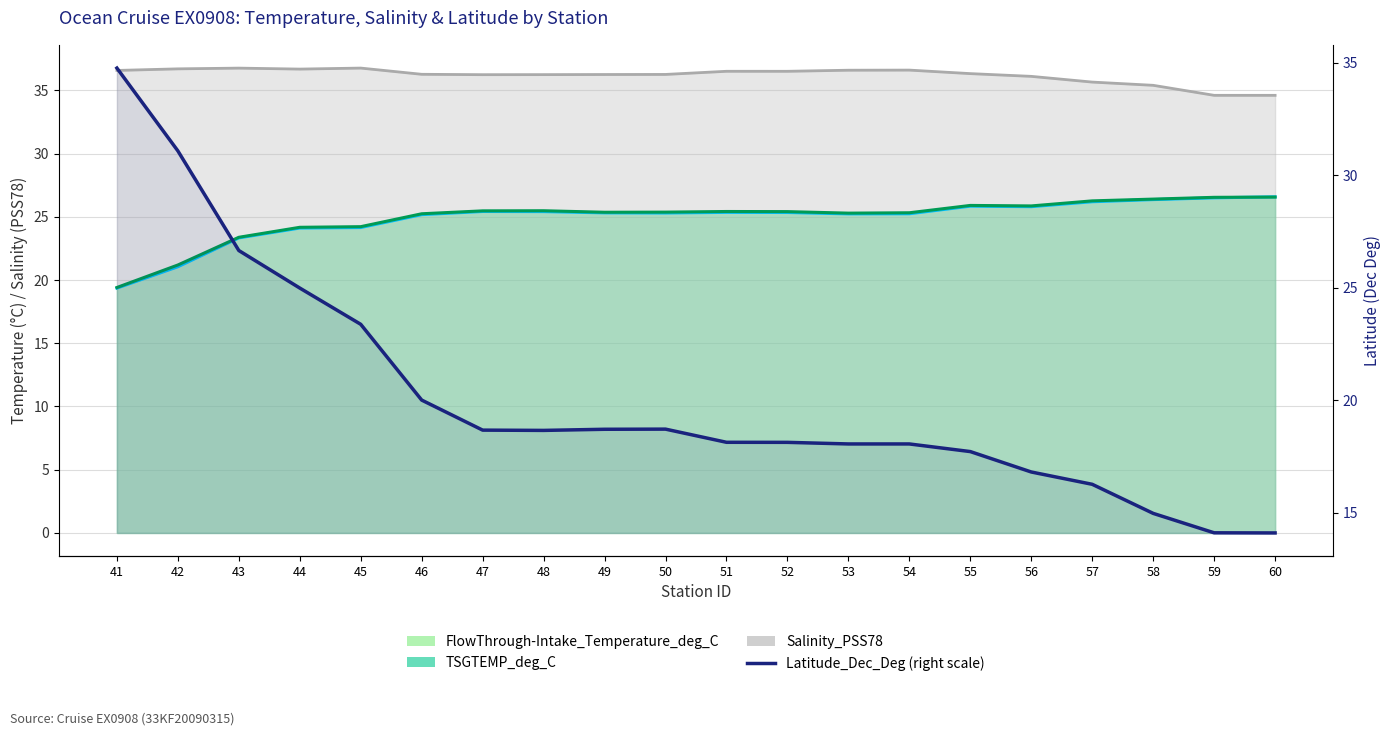

Reading left to right, what are all the values shown in this chart?

41=34.8	42=31.1	43=26.6	44=25.0	45=23.4	46=20.0	47=18.7	48=18.7	49=18.7	50=18.7	51=18.1	52=18.1	53=18.1	54=18.1	55=17.7	56=16.8	57=16.3	58=15.0	59=14.1	60=14.1